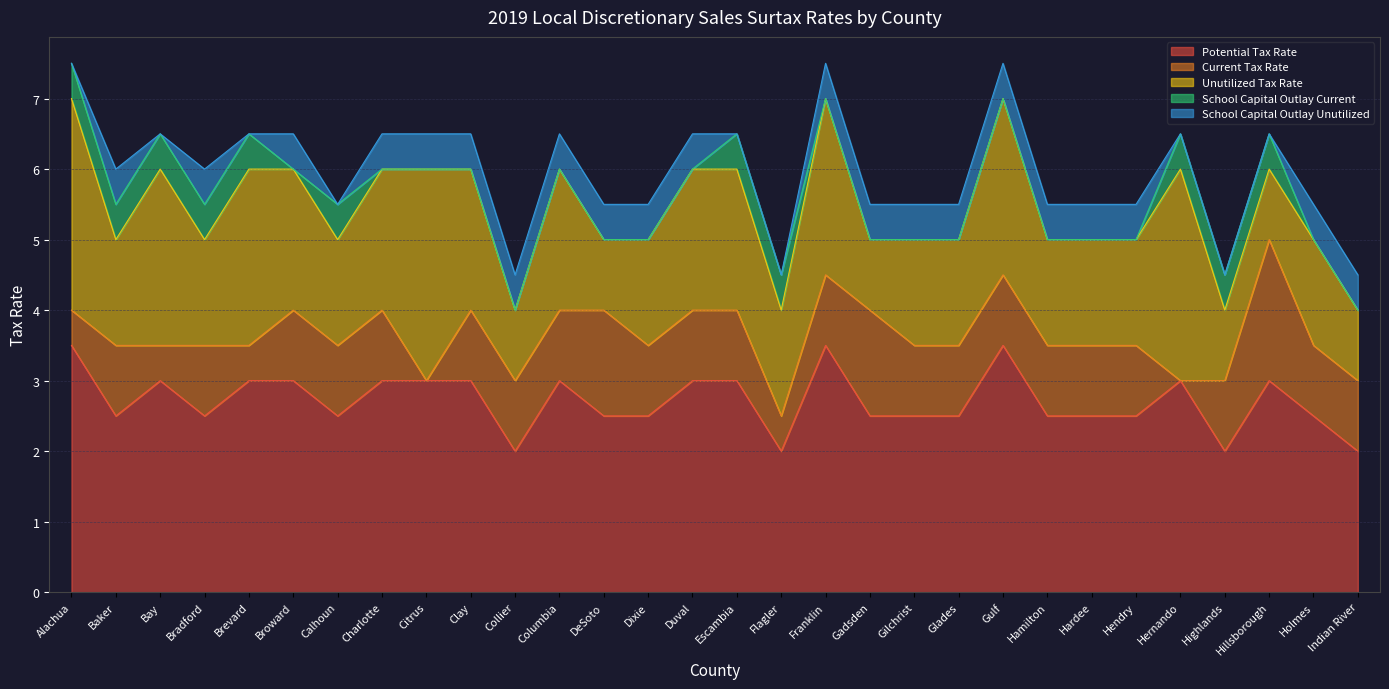

Reading left to right, transcribe all the data shown in this chart.

Potential Tax Rate: Alachua=3.5	Baker=2.5	Bay=3.0	Bradford=2.5	Brevard=3.0	Broward=3.0	Calhoun=2.5	Charlotte=3.0	Citrus=3.0	Clay=3.0	Collier=2.0	Columbia=3.0	DeSoto=2.5	Dixie=2.5	Duval=3.0	Escambia=3.0	Flagler=2.0	Franklin=3.5	Gadsden=2.5	Gilchrist=2.5	Glades=2.5	Gulf=3.5	Hamilton=2.5	Hardee=2.5	Hendry=2.5	Hernando=3.0	Highlands=2.0	Hillsborough=3.0	Holmes=2.5	Indian River=2.0
Current Tax Rate: Alachua=0.5	Baker=1.0	Bay=0.5	Bradford=1.0	Brevard=0.5	Broward=1.0	Calhoun=1.0	Charlotte=1.0	Citrus=0.0	Clay=1.0	Collier=1.0	Columbia=1.0	DeSoto=1.5	Dixie=1.0	Duval=1.0	Escambia=1.0	Flagler=0.5	Franklin=1.0	Gadsden=1.5	Gilchrist=1.0	Glades=1.0	Gulf=1.0	Hamilton=1.0	Hardee=1.0	Hendry=1.0	Hernando=0.0	Highlands=1.0	Hillsborough=2.0	Holmes=1.0	Indian River=1.0
Unutilized Tax Rate: Alachua=3.0	Baker=1.5	Bay=2.5	Bradford=1.5	Brevard=2.5	Broward=2.0	Calhoun=1.5	Charlotte=2.0	Citrus=3.0	Clay=2.0	Collier=1.0	Columbia=2.0	DeSoto=1.0	Dixie=1.5	Duval=2.0	Escambia=2.0	Flagler=1.5	Franklin=2.5	Gadsden=1.0	Gilchrist=1.5	Glades=1.5	Gulf=2.5	Hamilton=1.5	Hardee=1.5	Hendry=1.5	Hernando=3.0	Highlands=1.0	Hillsborough=1.0	Holmes=1.5	Indian River=1.0
School Capital Outlay Current: Alachua=0.5	Baker=0.5	Bay=0.5	Bradford=0.5	Brevard=0.5	Broward=0.0	Calhoun=0.5	Charlotte=0.0	Citrus=0.0	Clay=0.0	Collier=0.0	Columbia=0.0	DeSoto=0.0	Dixie=0.0	Duval=0.0	Escambia=0.5	Flagler=0.5	Franklin=0.0	Gadsden=0.0	Gilchrist=0.0	Glades=0.0	Gulf=0.0	Hamilton=0.0	Hardee=0.0	Hendry=0.0	Hernando=0.5	Highlands=0.5	Hillsborough=0.5	Holmes=0.0	Indian River=0.0
School Capital Outlay Unutilized: Alachua=0.0	Baker=0.5	Bay=0.0	Bradford=0.5	Brevard=0.0	Broward=0.5	Calhoun=0.0	Charlotte=0.5	Citrus=0.5	Clay=0.5	Collier=0.5	Columbia=0.5	DeSoto=0.5	Dixie=0.5	Duval=0.5	Escambia=0.0	Flagler=0.0	Franklin=0.5	Gadsden=0.5	Gilchrist=0.5	Glades=0.5	Gulf=0.5	Hamilton=0.5	Hardee=0.5	Hendry=0.5	Hernando=0.0	Highlands=0.0	Hillsborough=0.0	Holmes=0.5	Indian River=0.5